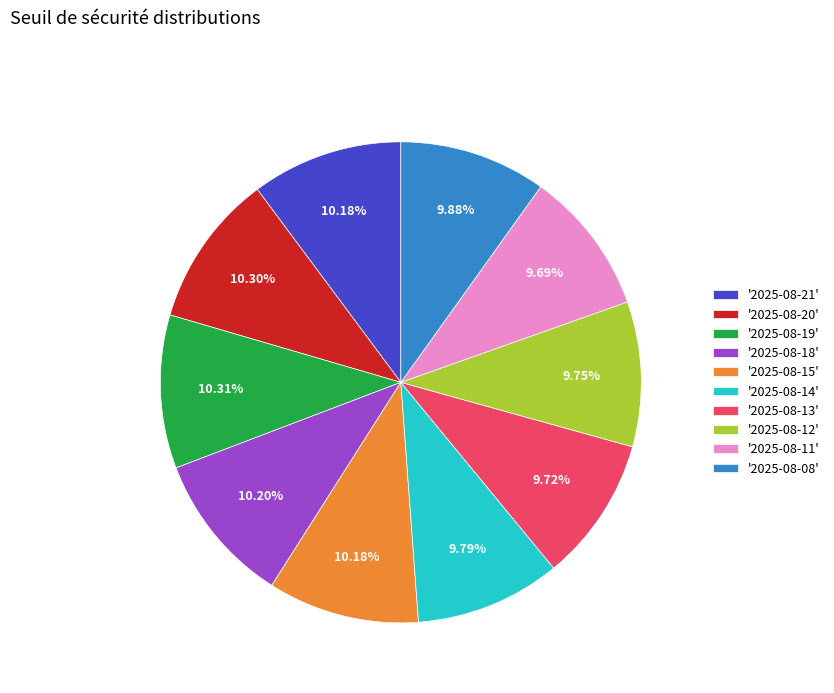

Does any single category account for the majority?

No